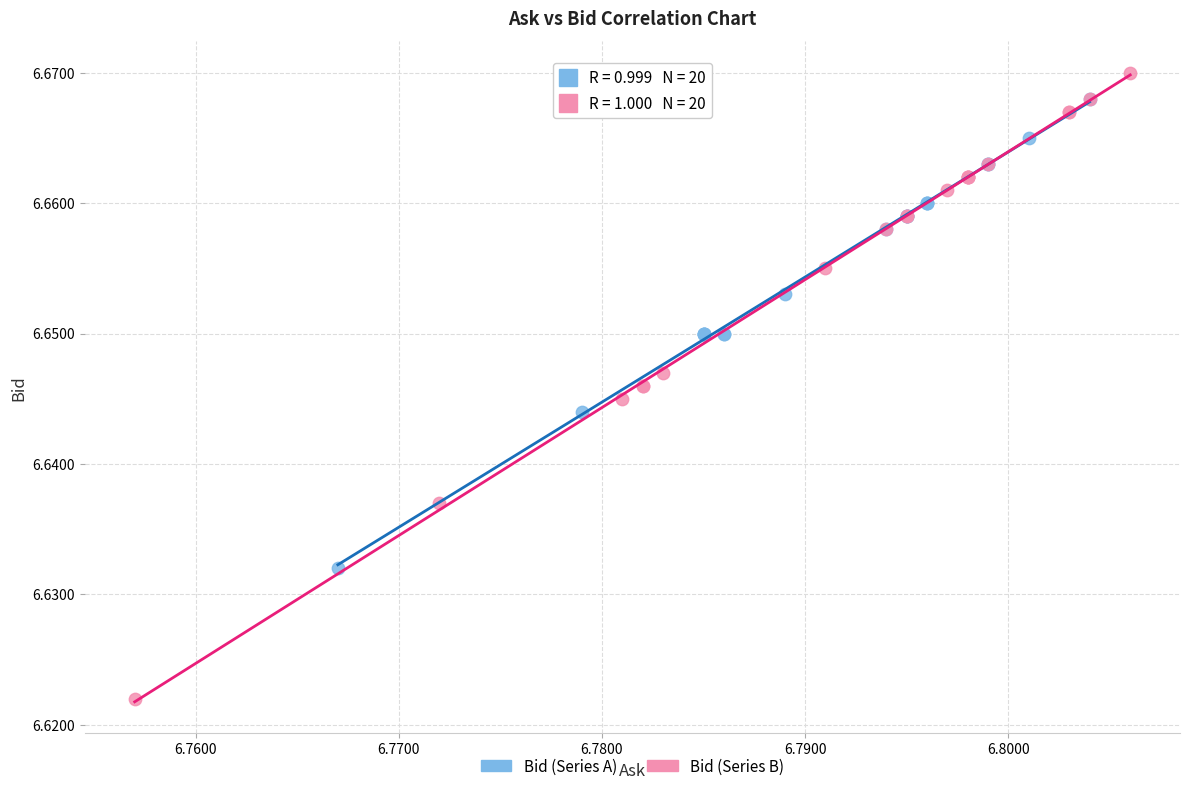

Which series has the largest Y range (max minus min)?

Bid (Series B)